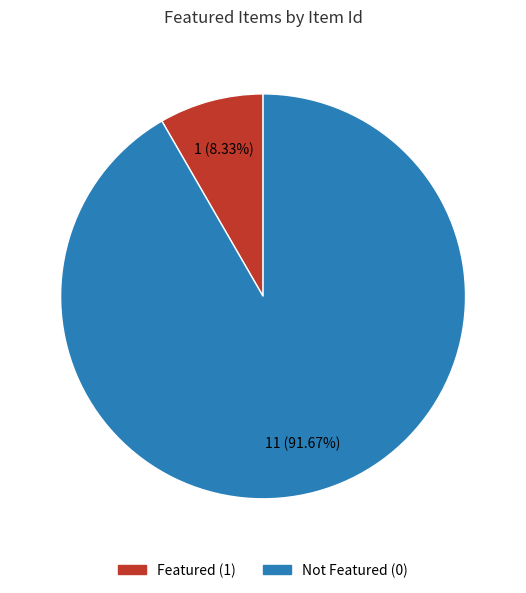

Is there a majority slice in this chart?

Yes